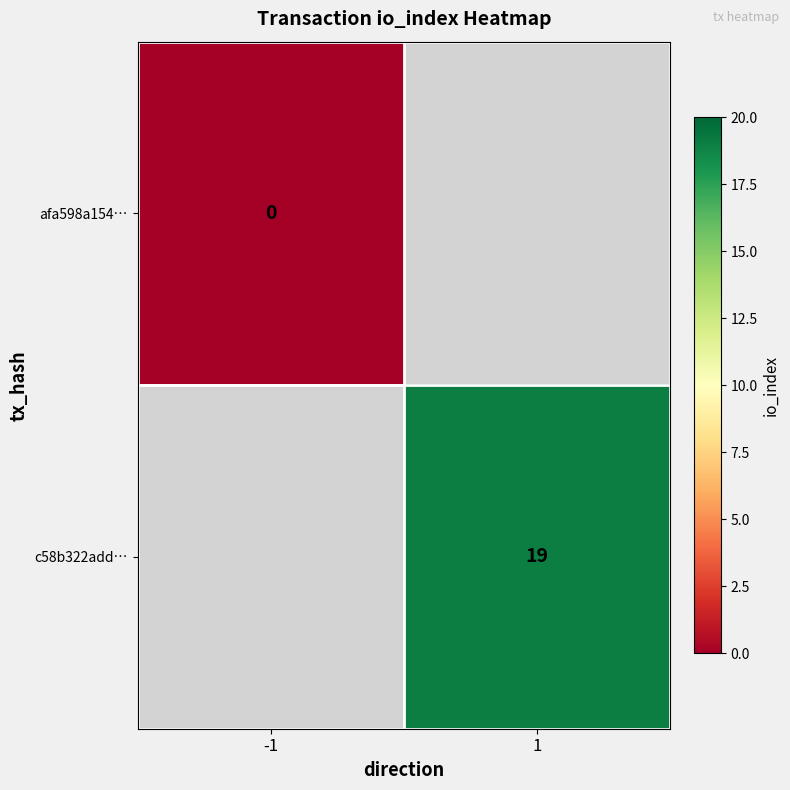

True or false: c58b322add… has a value of 19 at 1.

True